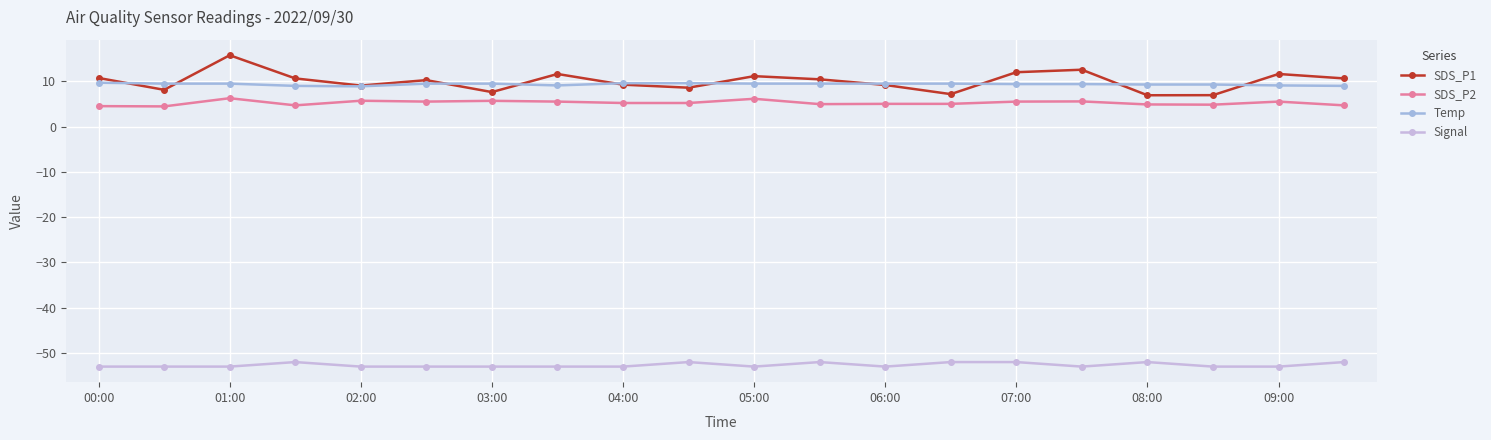

True or false: SDS_P1 has more than 0 interior local peaks.

True